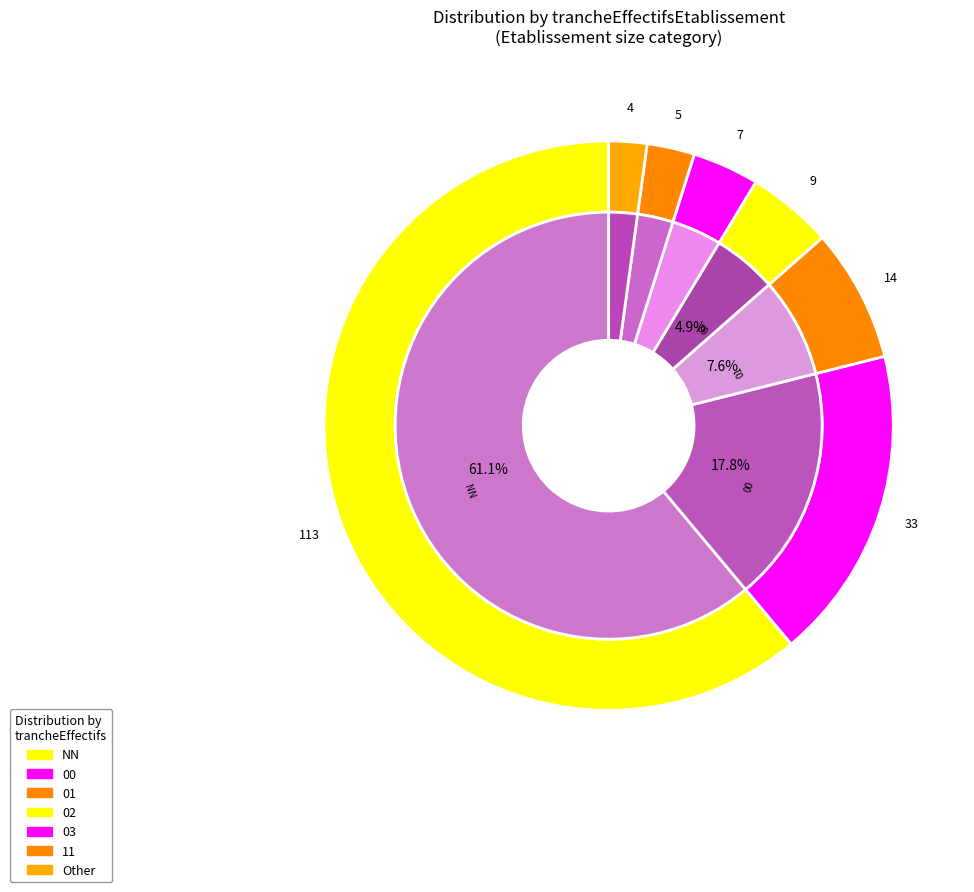

To the nearest percent, what is the average slice percentage?

14%